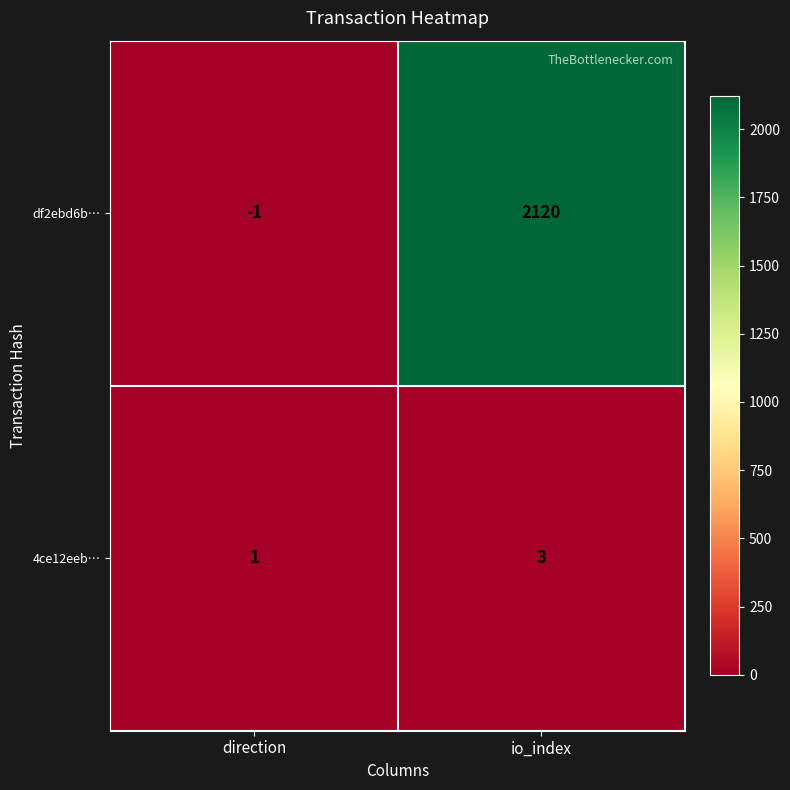

The 4ce12eeb… series shows 1 at direction. True or false?

True